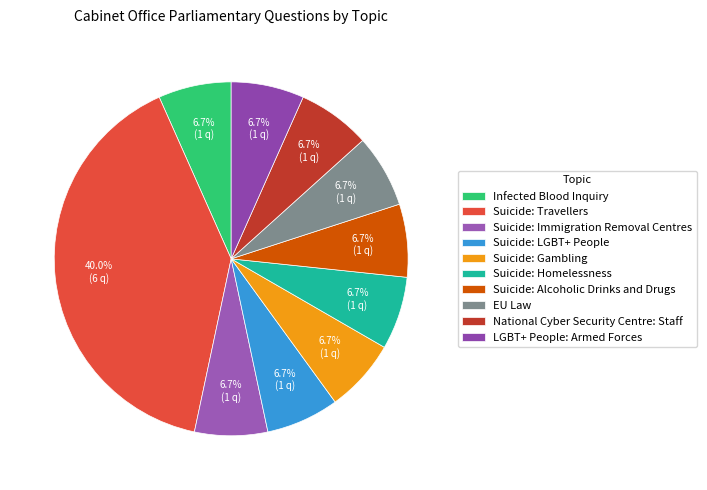

How many slices are in this pie chart?

10